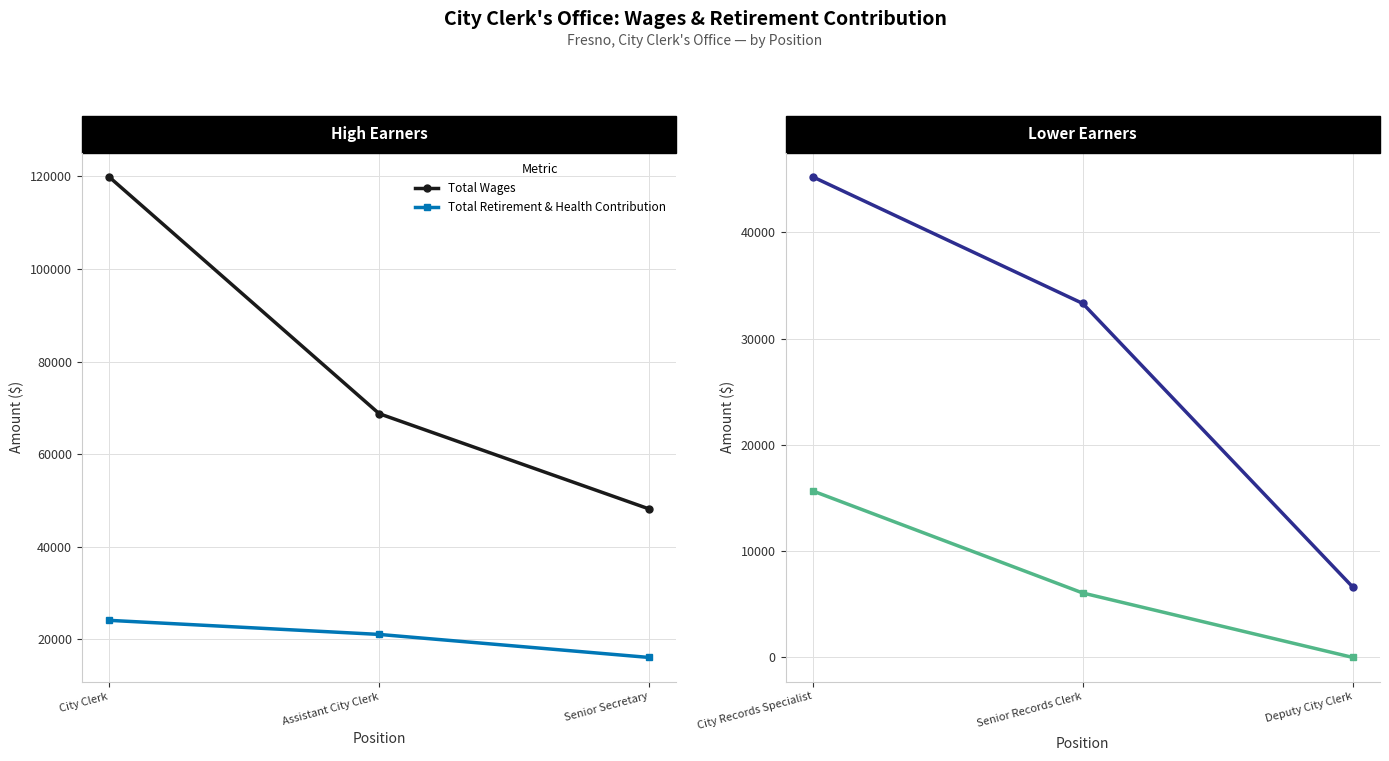

What is the label of the 2nd point from the left?

Senior Records Clerk